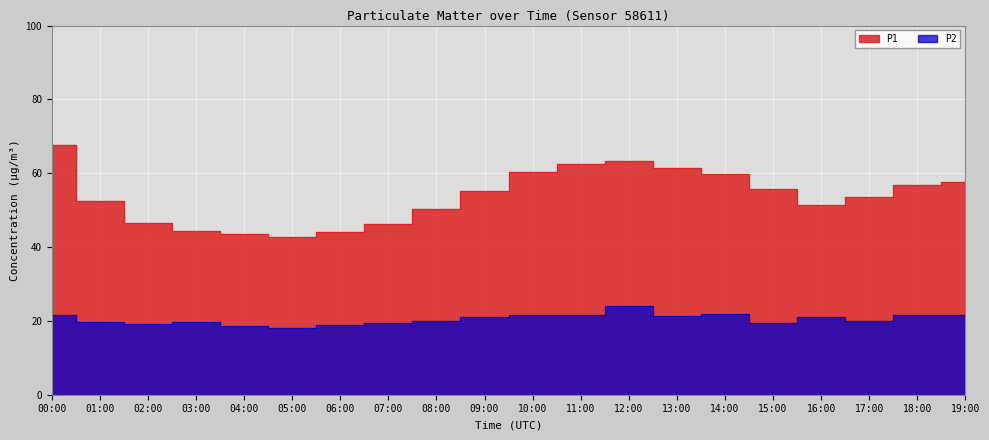

Which category has the lowest value in the P1 series?

05:00